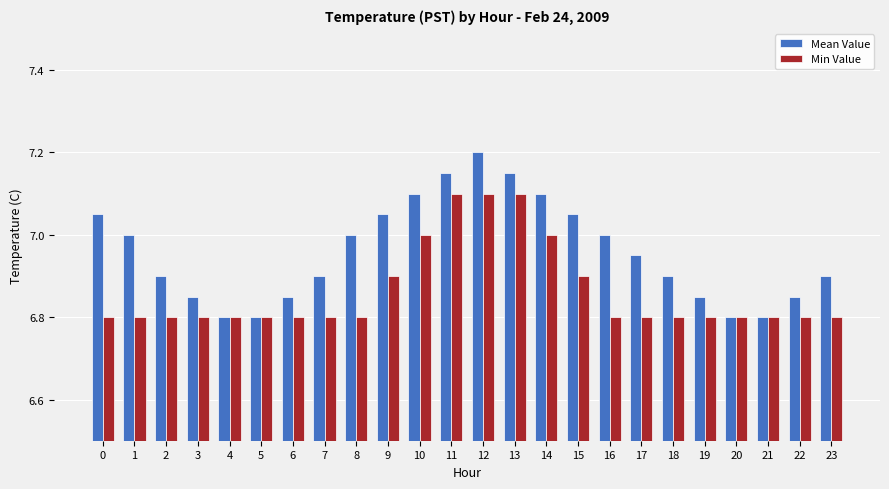

What is the approximate value of Mean Value at 14?

7.1